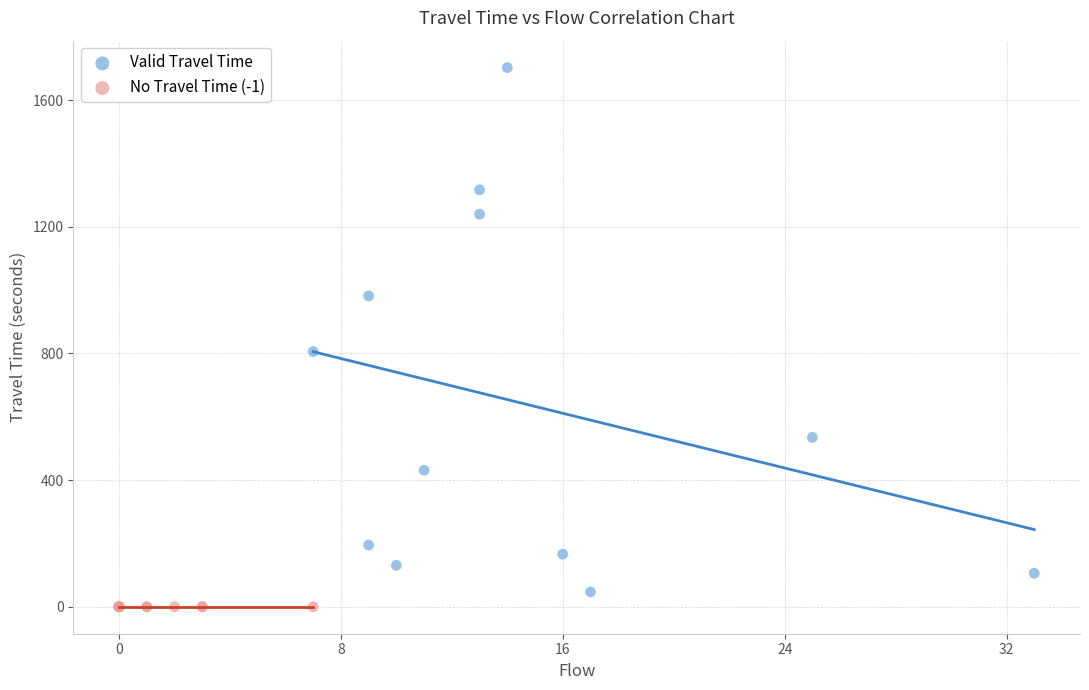

Which series reaches the maximum Y coordinate?

Valid Travel Time